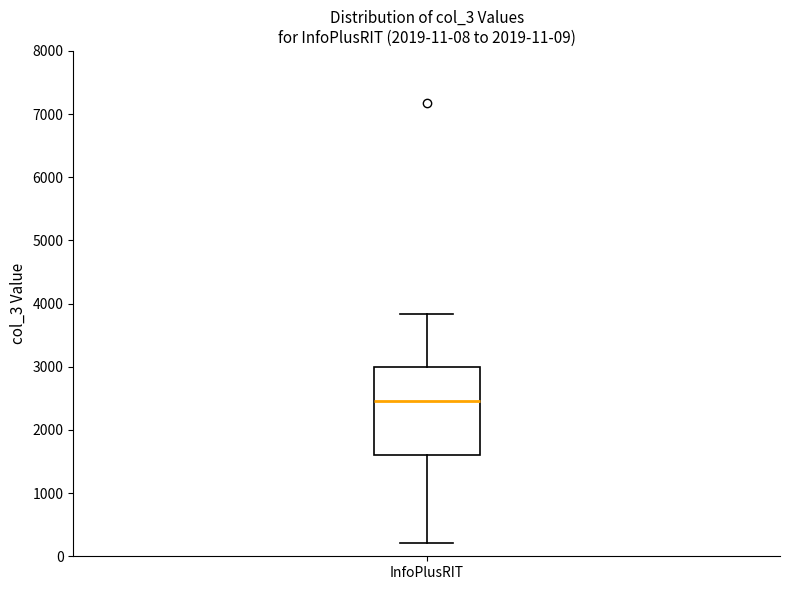

Where does the upper whisker of the box for InfoPlusRIT end on the y-axis? The values are not printed on the chart, so give them approximately, as read against the axis.

3800